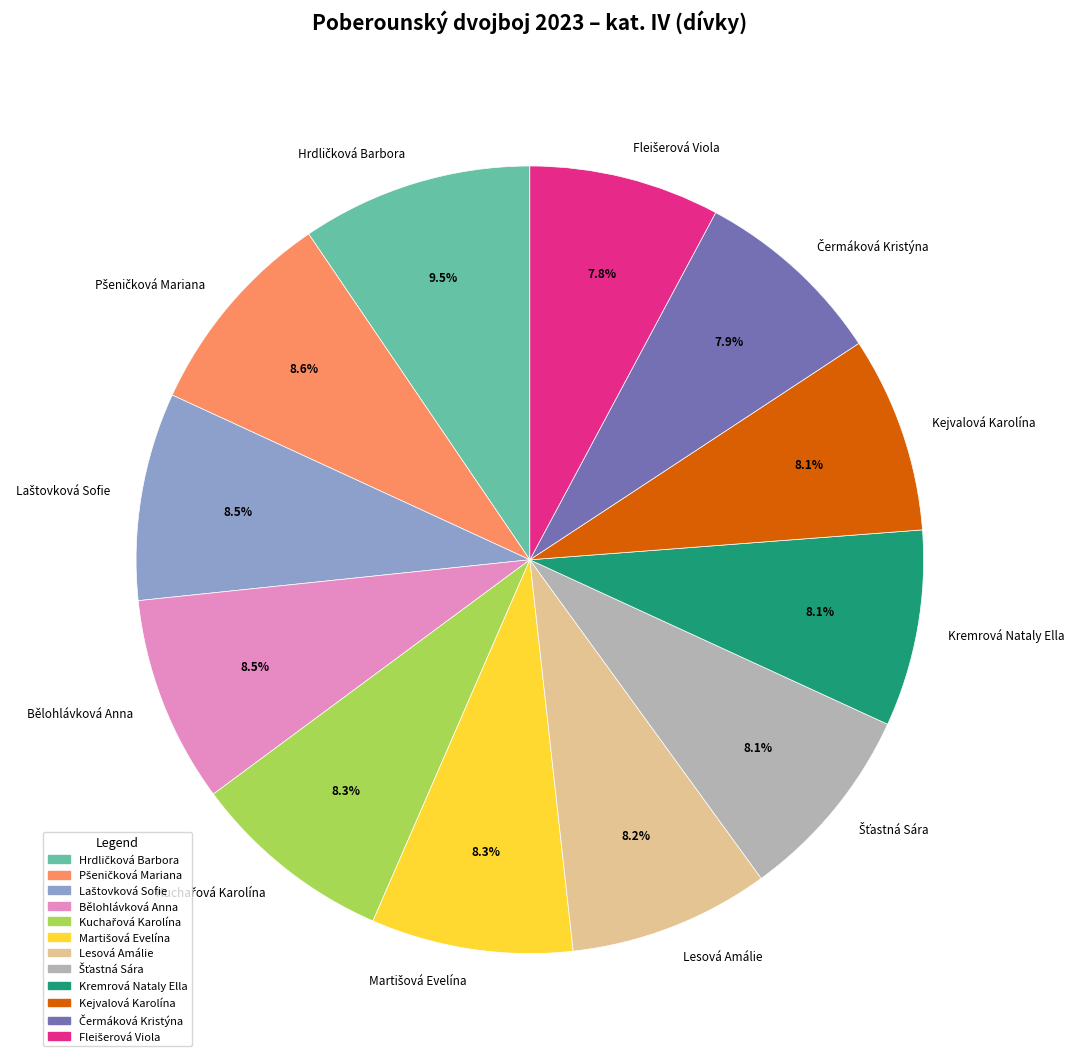

What portion of the pie excludes Lesová Amálie?

91.8%